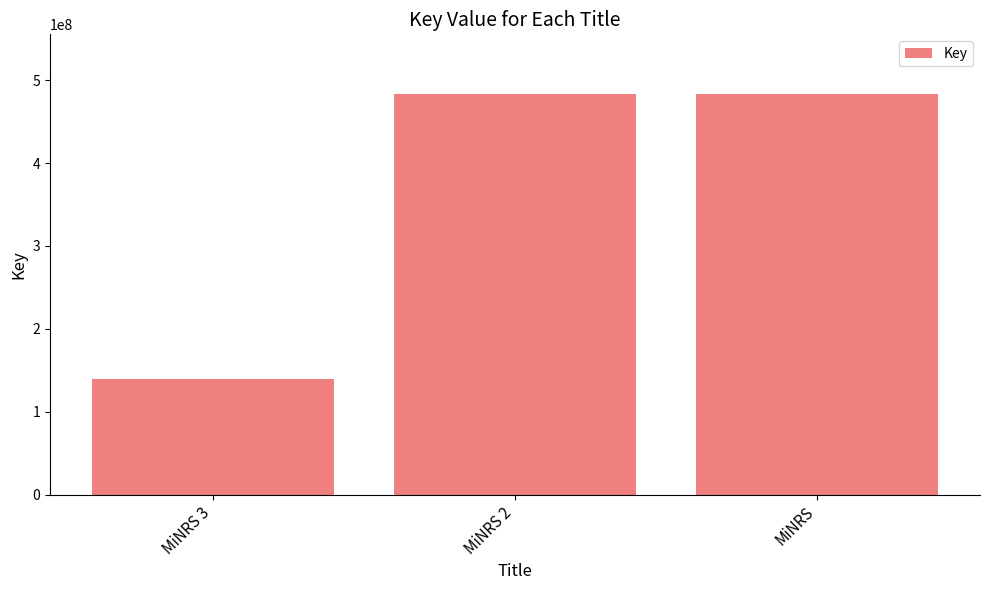

Is it true that the value at MiNRS 3 is 139691886?

True